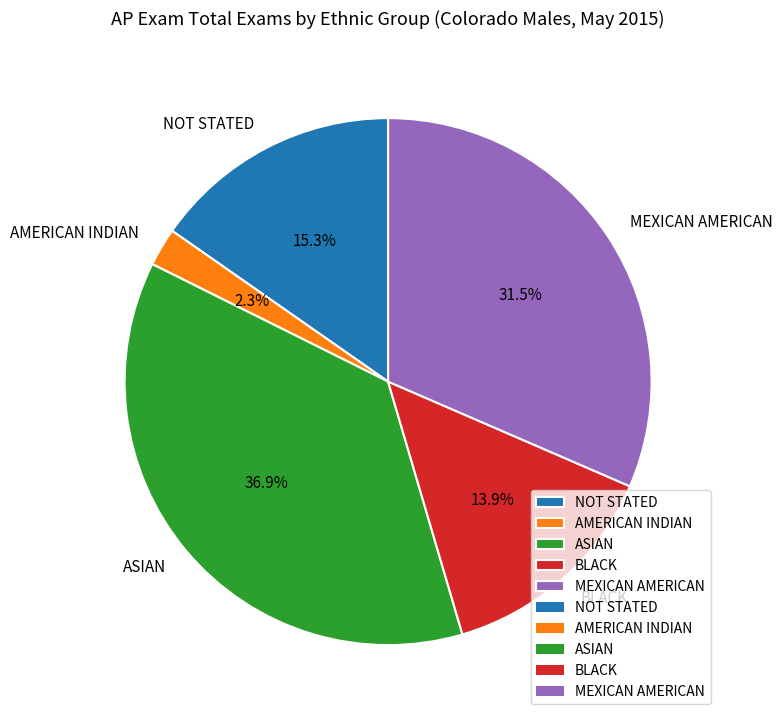

To the nearest percent, what is the difference between the BLACK and NOT STATED slice percentages?

1%